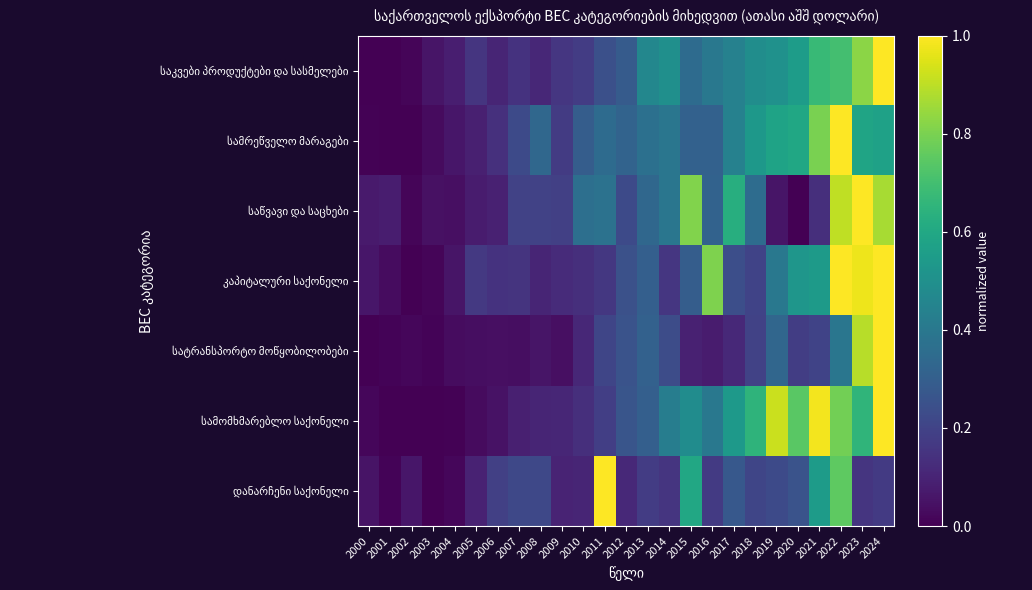

Which series has the largest total across all categories?

სამომხმარებლო საქონელი